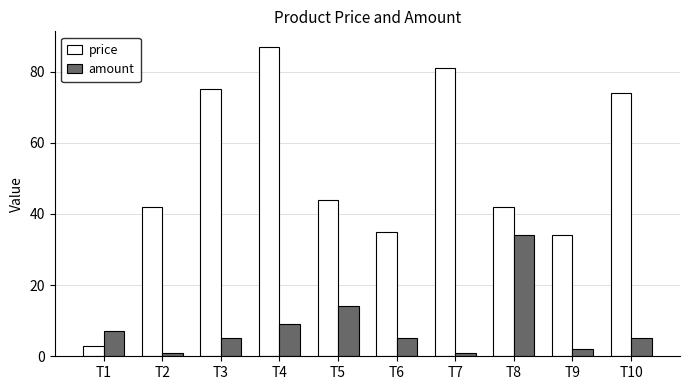

True or false: price has a value of 35 at T6.

True